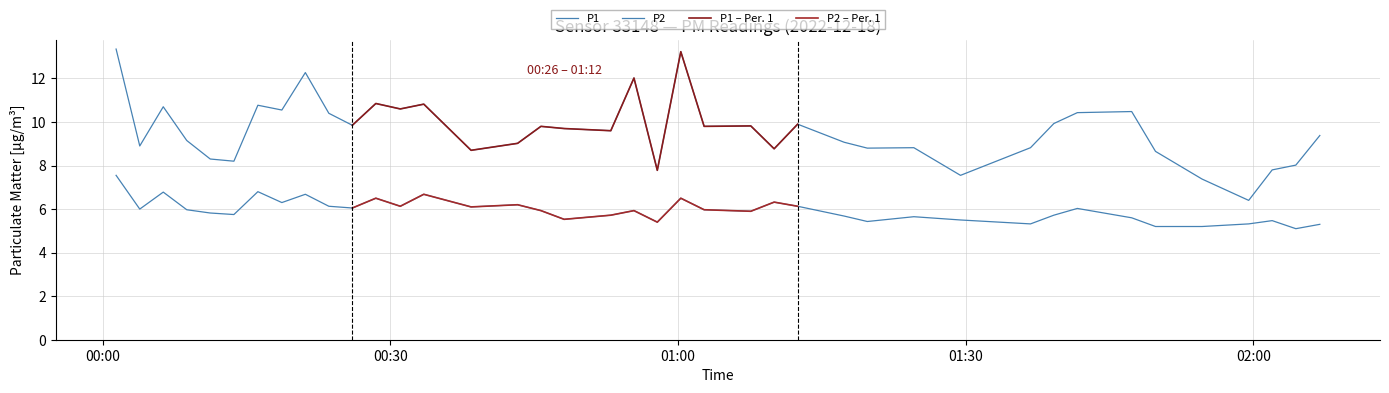

Does the chart display data point markers on the line(s)?

No